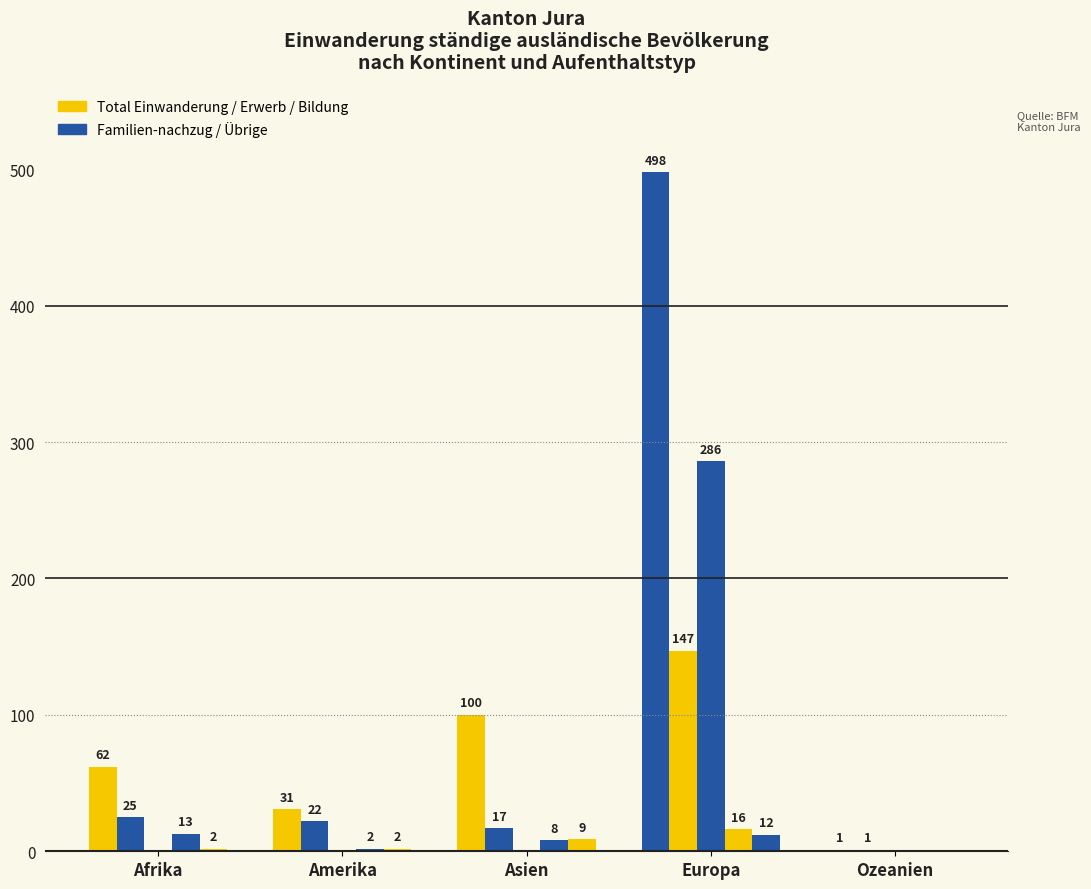

Is it true that Uebrige Zugaenge equals 3 at Amerika?

False